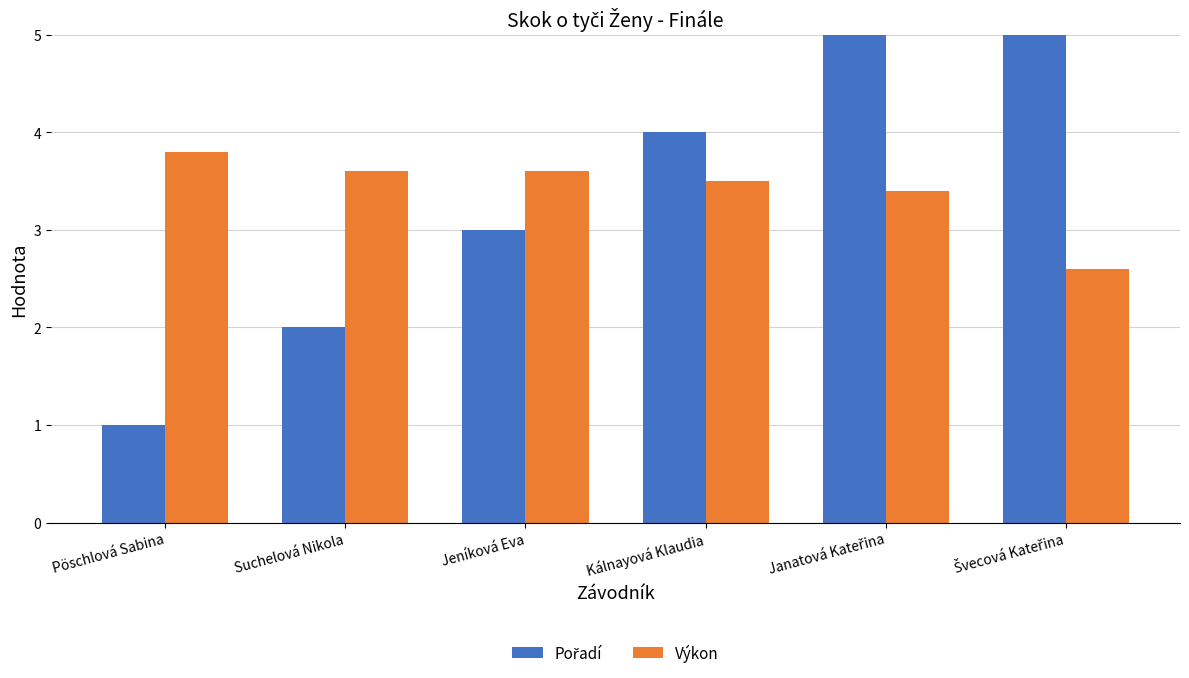

Which series has the largest range (max minus min)?

Pořadí